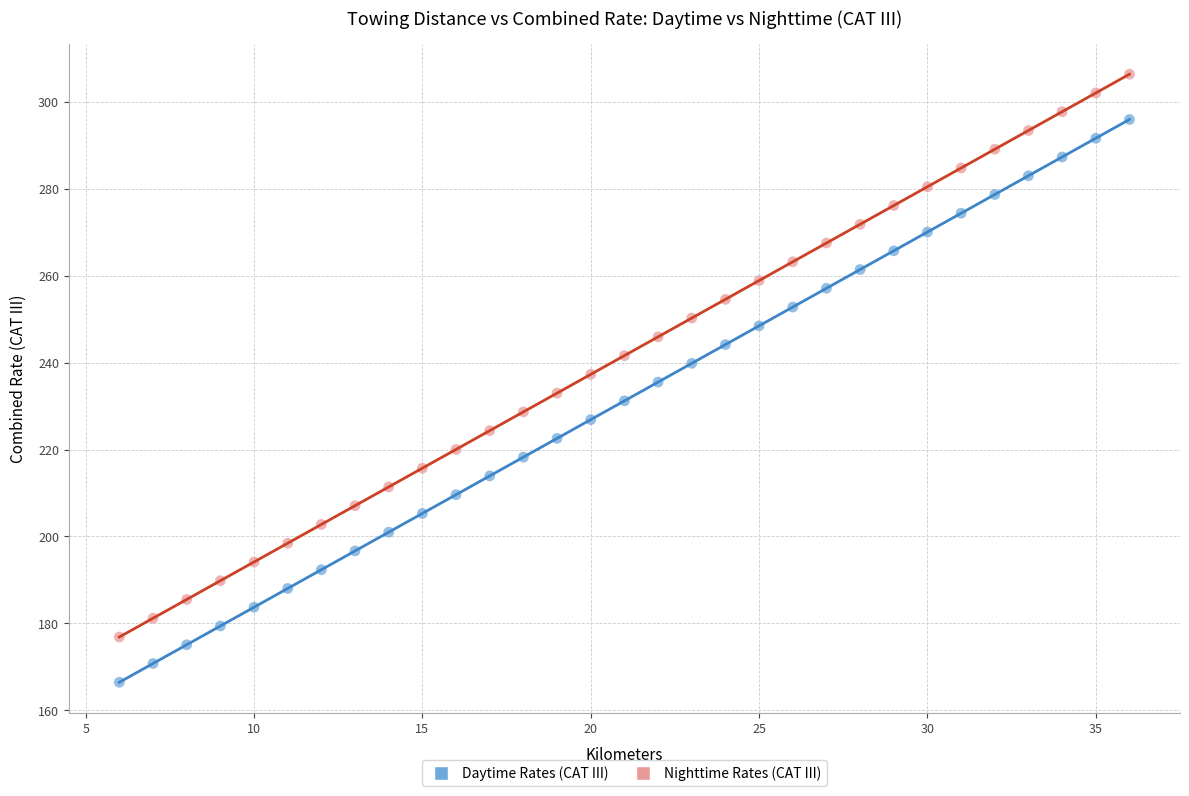

Across all data points, what is the range of X values (max minus min)?

30.0